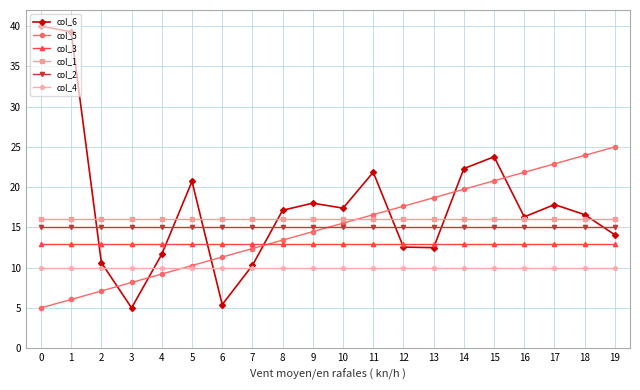

Is it true that col_5 equals 13.4 at 14?

False